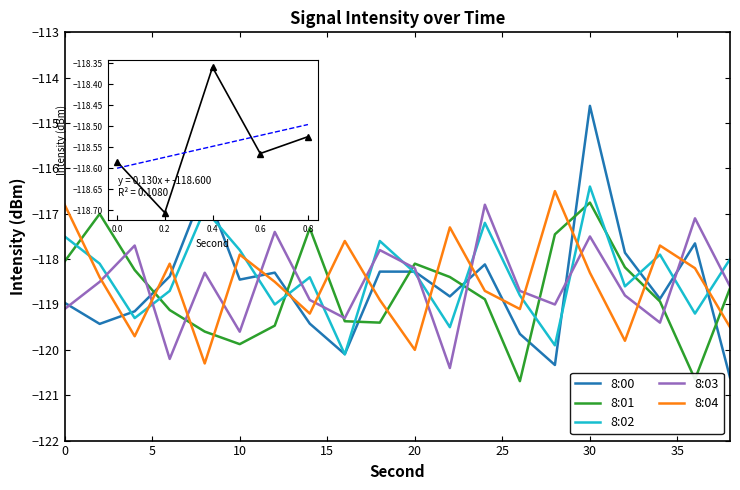

What is the lowest value of the 8:02 series?

-120.1